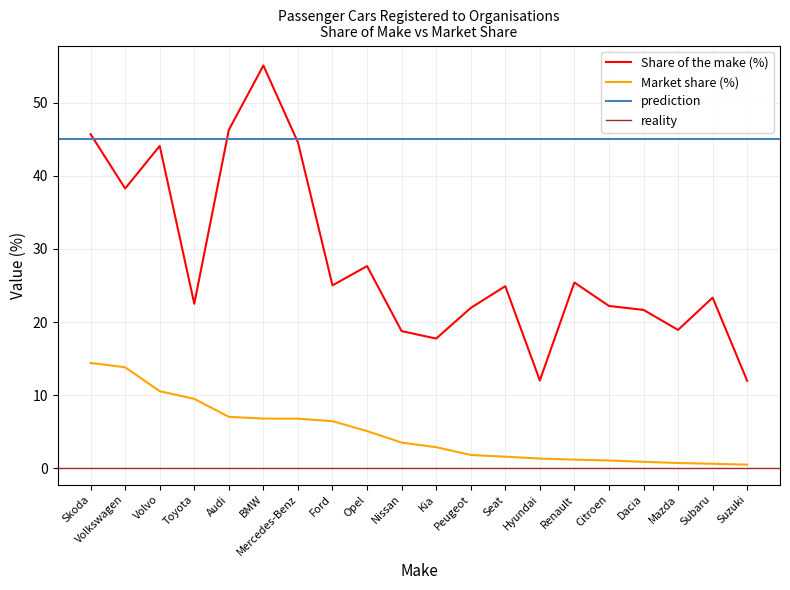

True or false: Market share (%) and Share of the make (%) intersect in this chart.

False